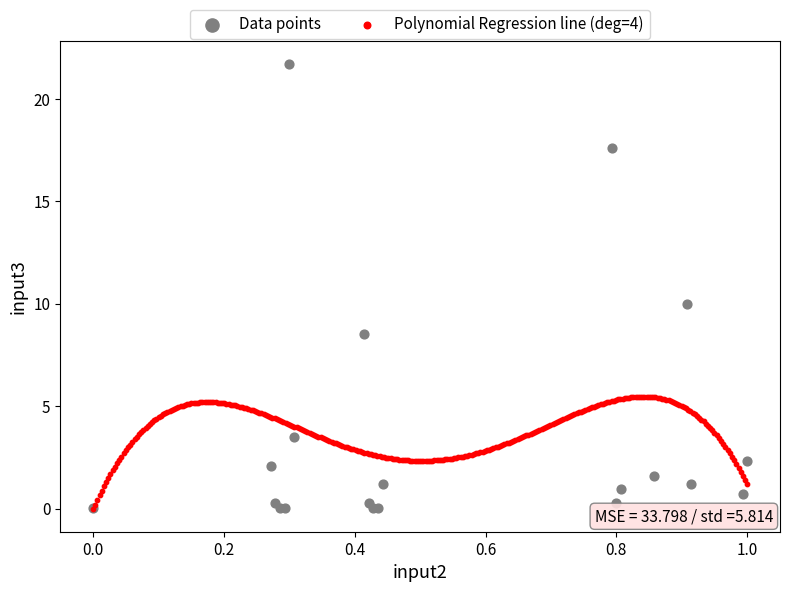

Which series reaches the maximum Y coordinate?

Data points